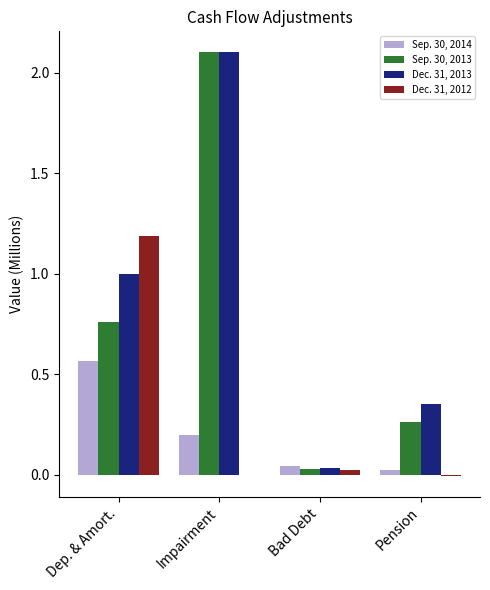

Reading right to left, transcribe all the data shown in this chart.

Sep. 30, 2014: Pension=22406	Bad Debt=45000	Impairment=200000	Dep. & Amort.=564595
Sep. 30, 2013: Pension=264442	Bad Debt=30000	Impairment=2100000	Dep. & Amort.=758577
Dec. 31, 2013: Pension=352589	Bad Debt=36000	Impairment=2100000	Dep. & Amort.=1000442
Dec. 31, 2012: Pension=-4622	Bad Debt=24000	Impairment=0	Dep. & Amort.=1186515